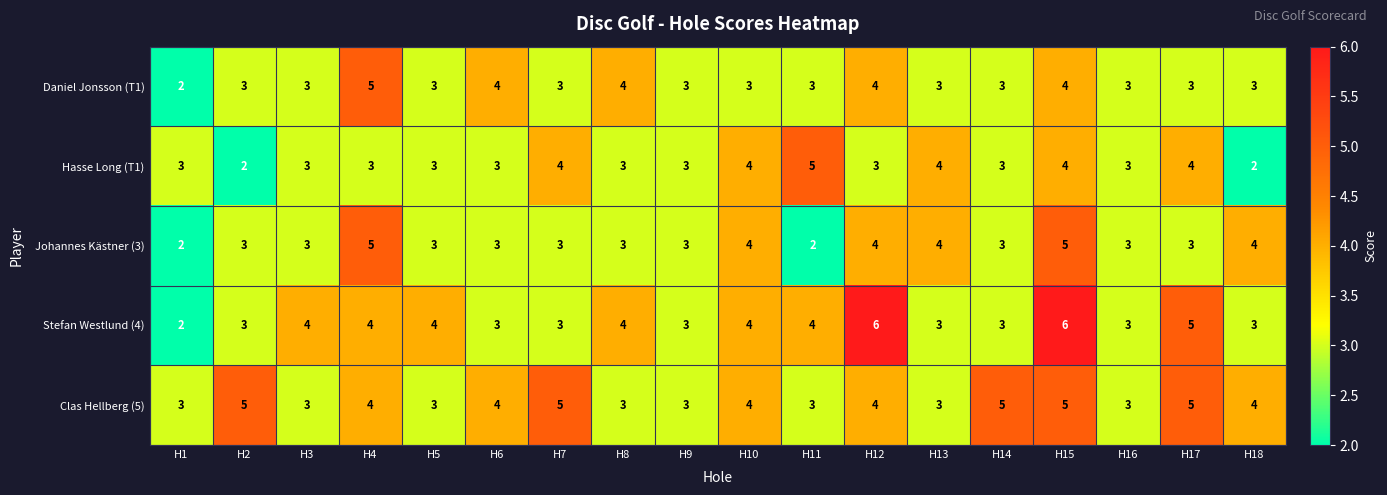

The value of Stefan Westlund (4) at H18 is 3. True or false?

True